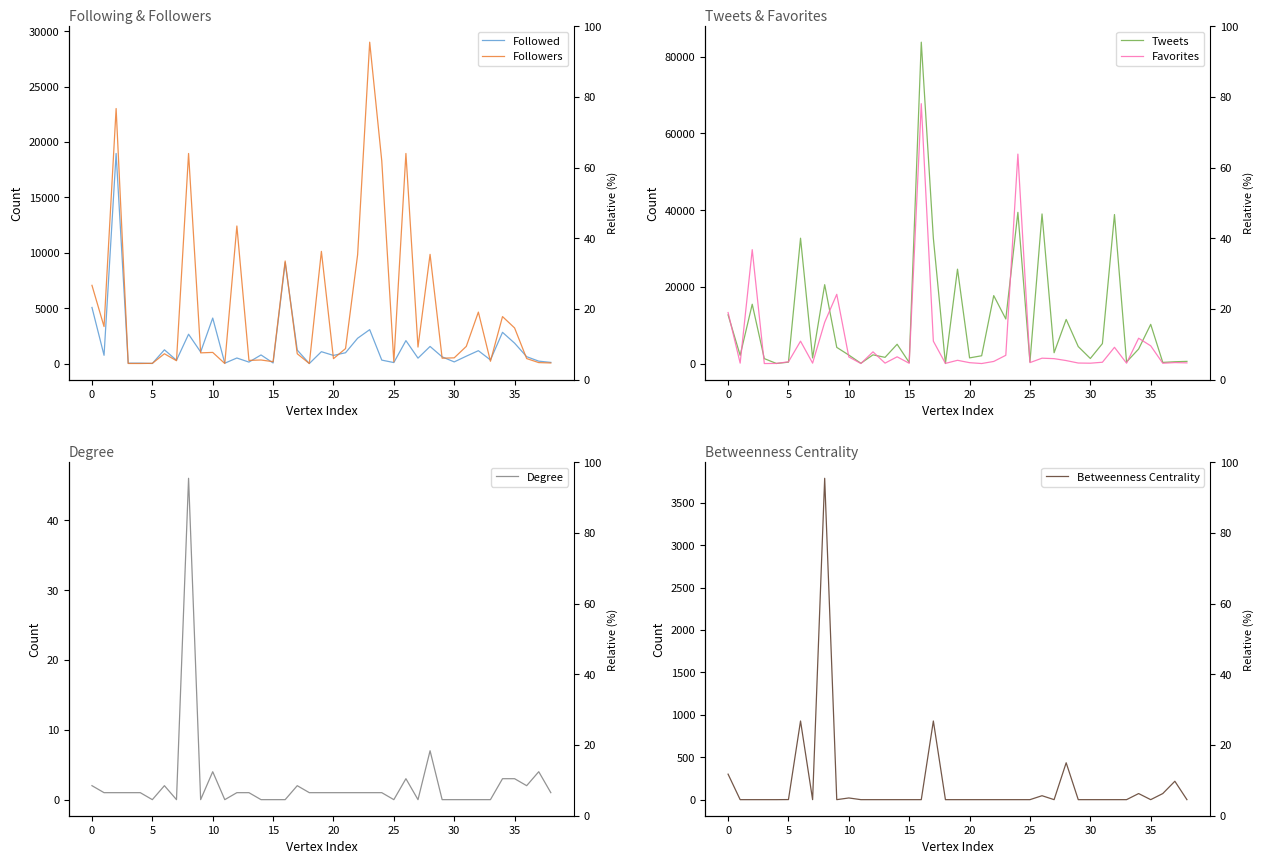

List the series in order of their peak value, lowest first.

Degree, Betweenness Centrality, Followed, Followers, Favorites, Tweets